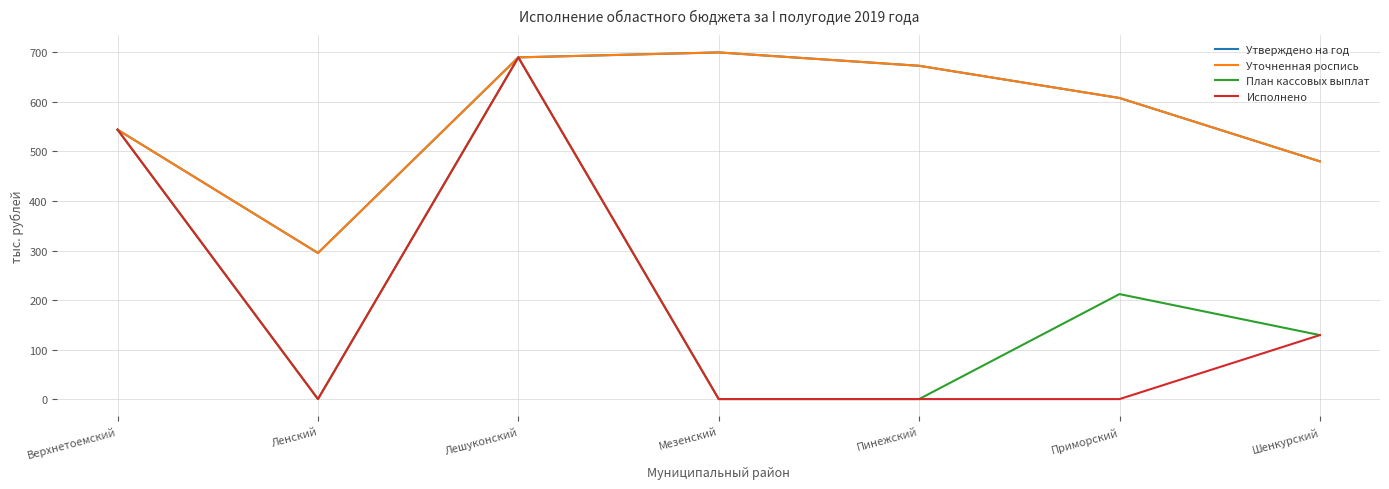

Does the chart display data point markers on the line(s)?

No